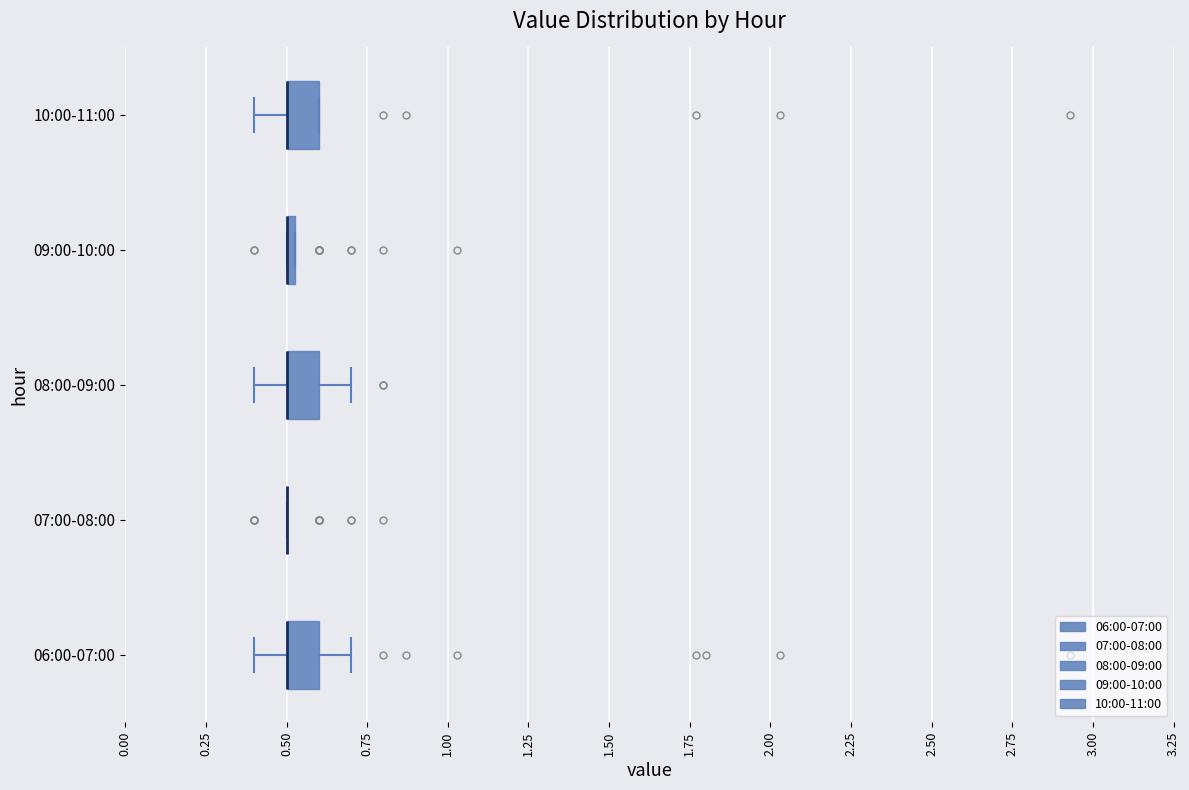

Where does the right whisker of the box for 06:00-07:00 end on the x-axis? The values are not printed on the chart, so give them approximately, as read against the axis.

0.70